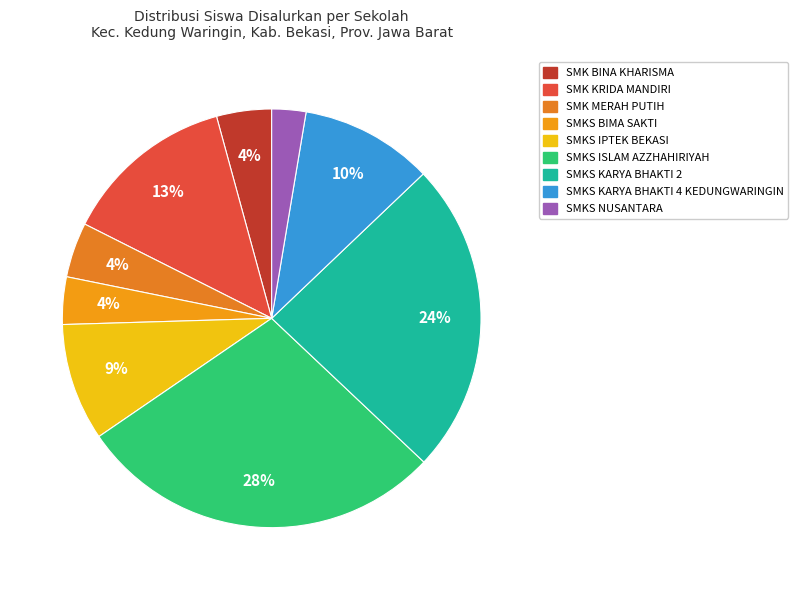

To the nearest percent, what portion does SMKS BIMA SAKTI represent?

4%